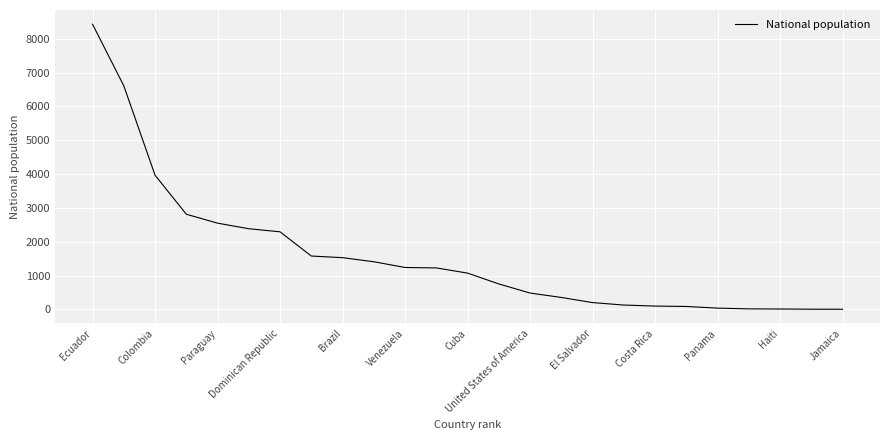

What is the greatest value displayed?

8432